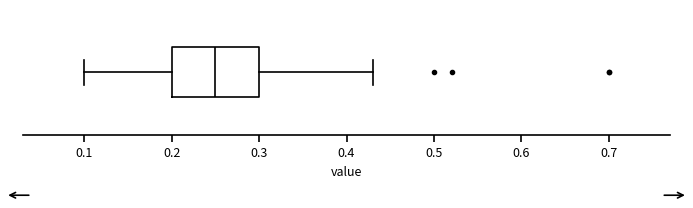

Transcribe this box plot: give where the median line is, the range the box spans, and where the two whiskers end, as read against the x-axis. The values are not printed on the chart, so give them approximately, as read against the axis.

median 0.25, box 0.20 to 0.30, whiskers 0.10 to 0.43